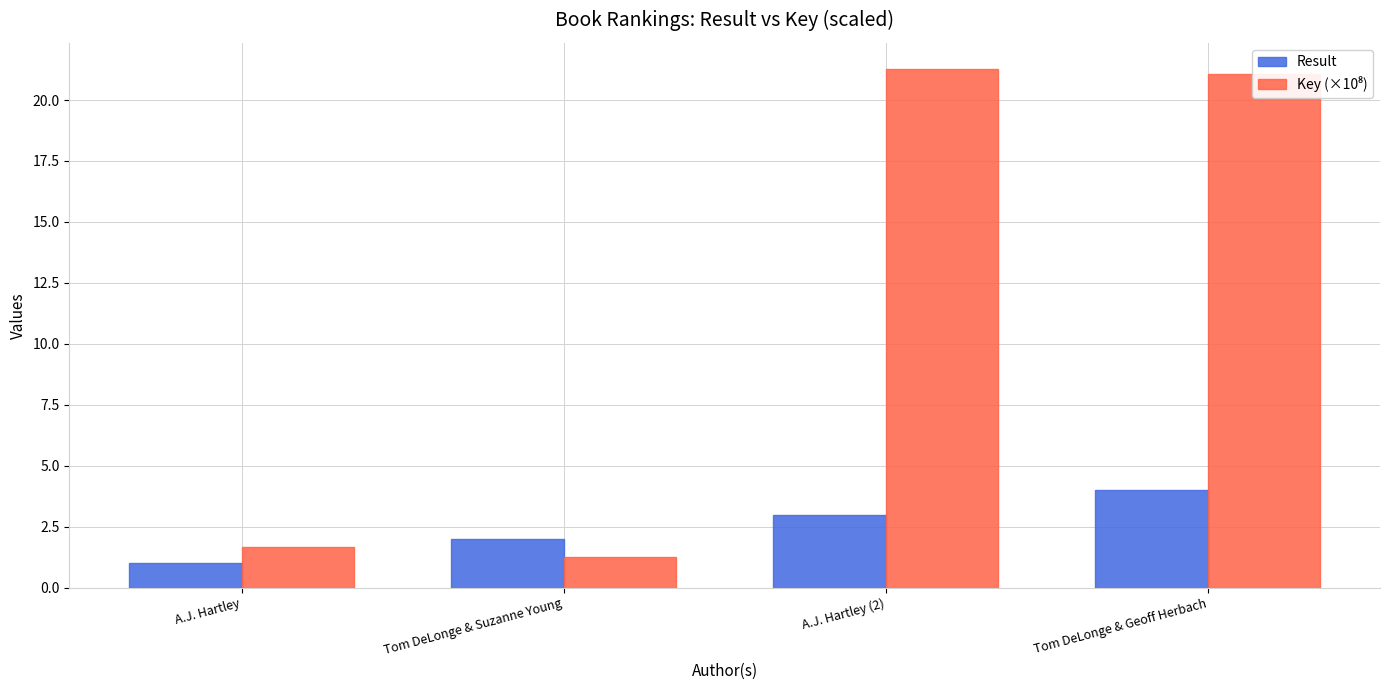

What is the highest value of the Result series?

4.0